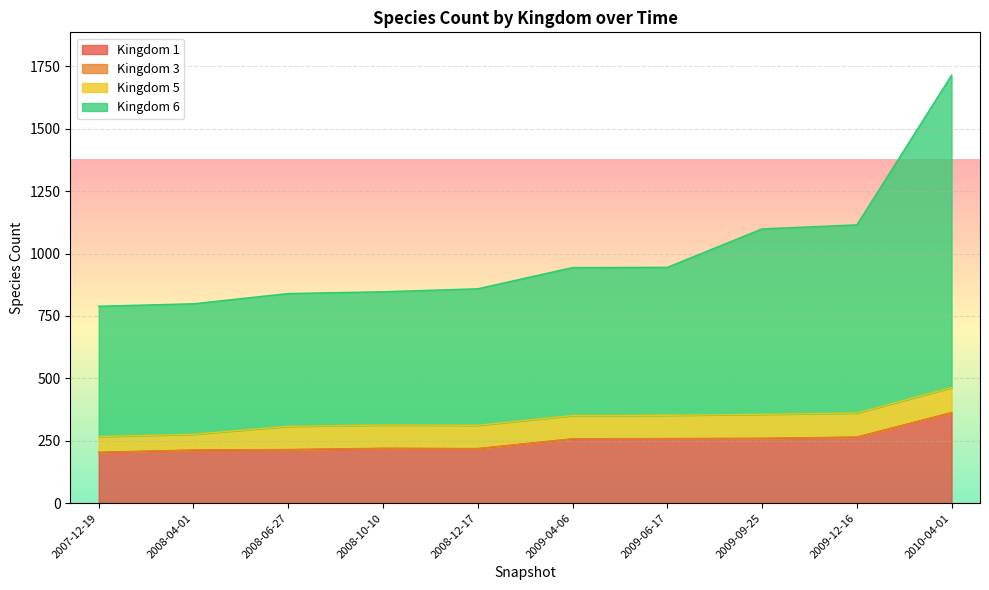

True or false: 6 has a value of 188 at 2008-10-10.

False